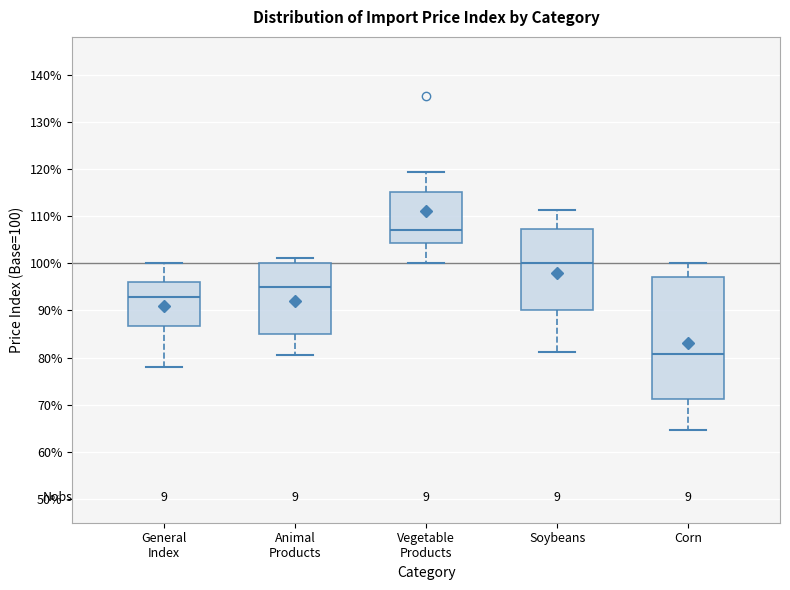

Reading left to right, transcribe this box plot: for each box, give where its median line is, the range the box spans, and where its two whiskers end, as read against the y-axis. The values are not printed on the chart, so give them approximately, as read against the axis.

General Index: median 93, box 87 to 96, whiskers 78 to 100
Animal Products: median 95, box 85 to 100, whiskers 80 to 101
Vegetable Products: median 107, box 104 to 115, whiskers 100 to 119
Soybeans: median 100, box 90 to 107, whiskers 81 to 111
Corn: median 81, box 71 to 97, whiskers 65 to 100